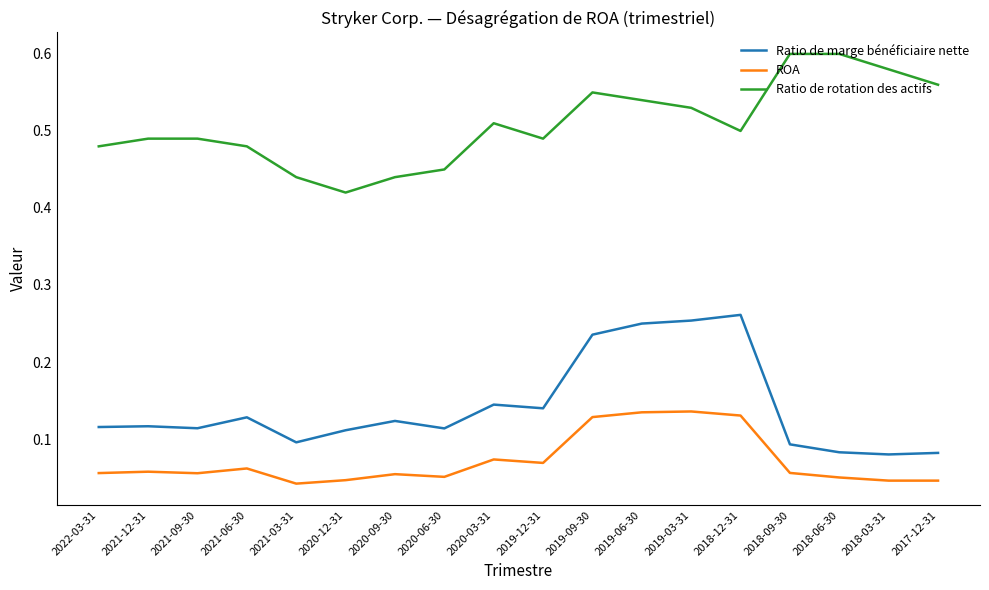

Where is Ratio de rotation des actifs nearest to the value 0?

2020-12-31